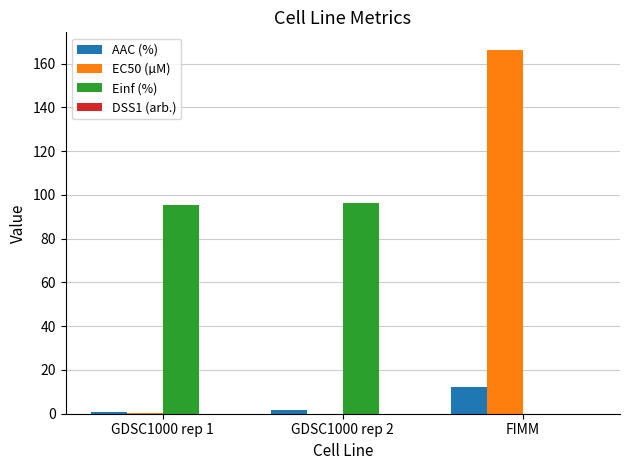

What is the total value across all series at GDSC1000 rep 2?

98.3